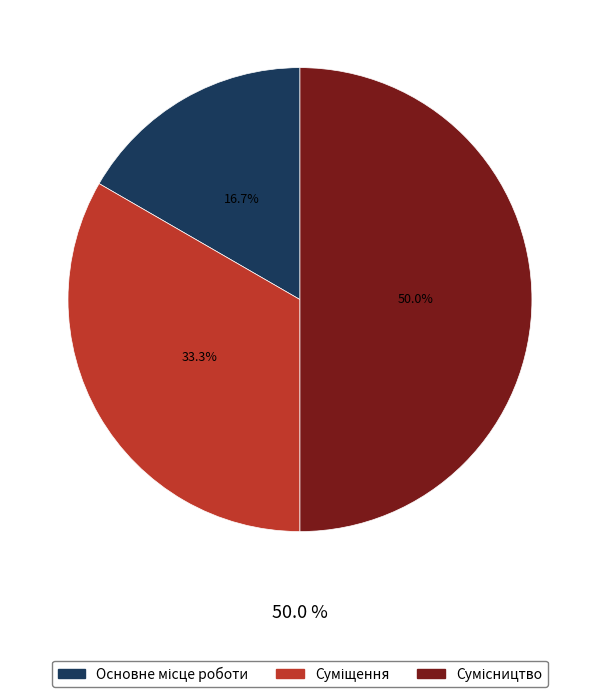

What is the change in value from Основне місце роботи to Суміщення?

+1